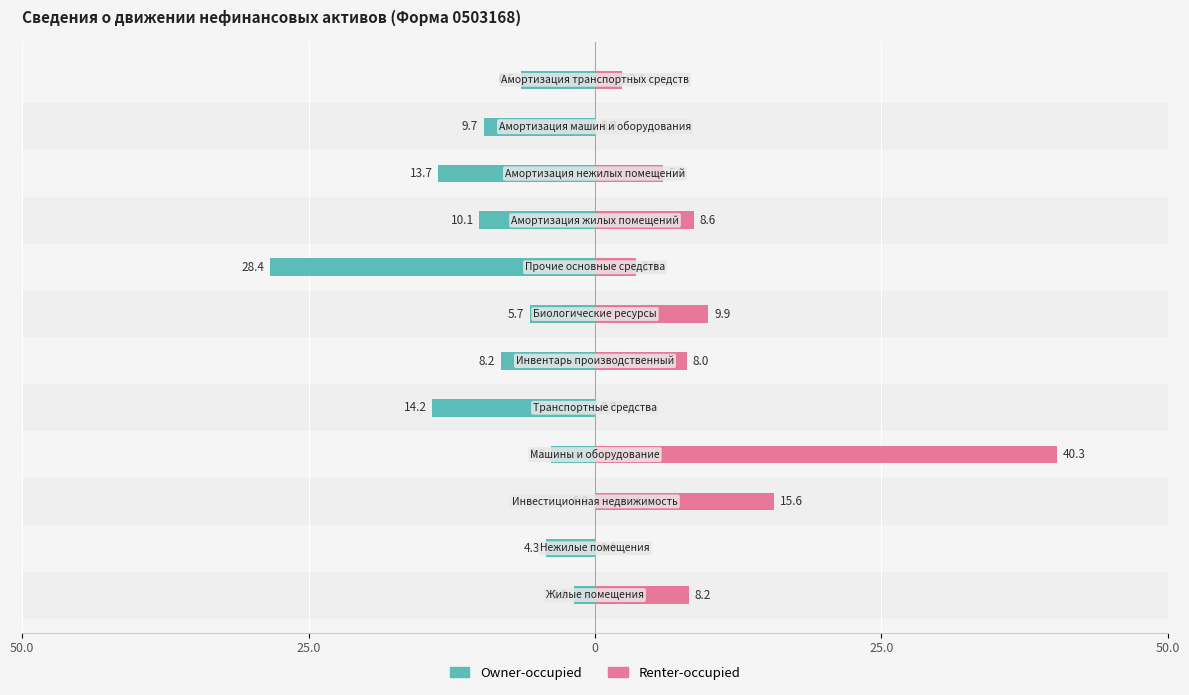

Does the chart contain stacked bars?

No